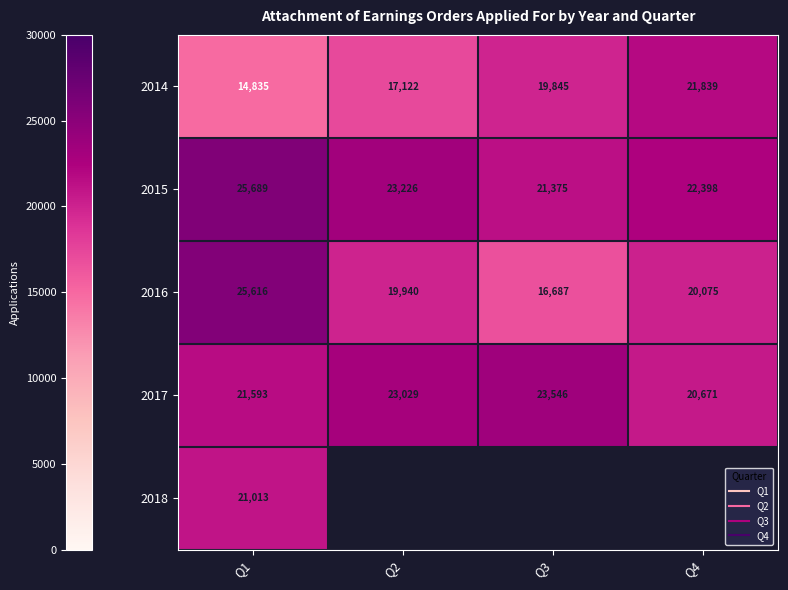

At which label is 2017 closest to 22108?

Q1